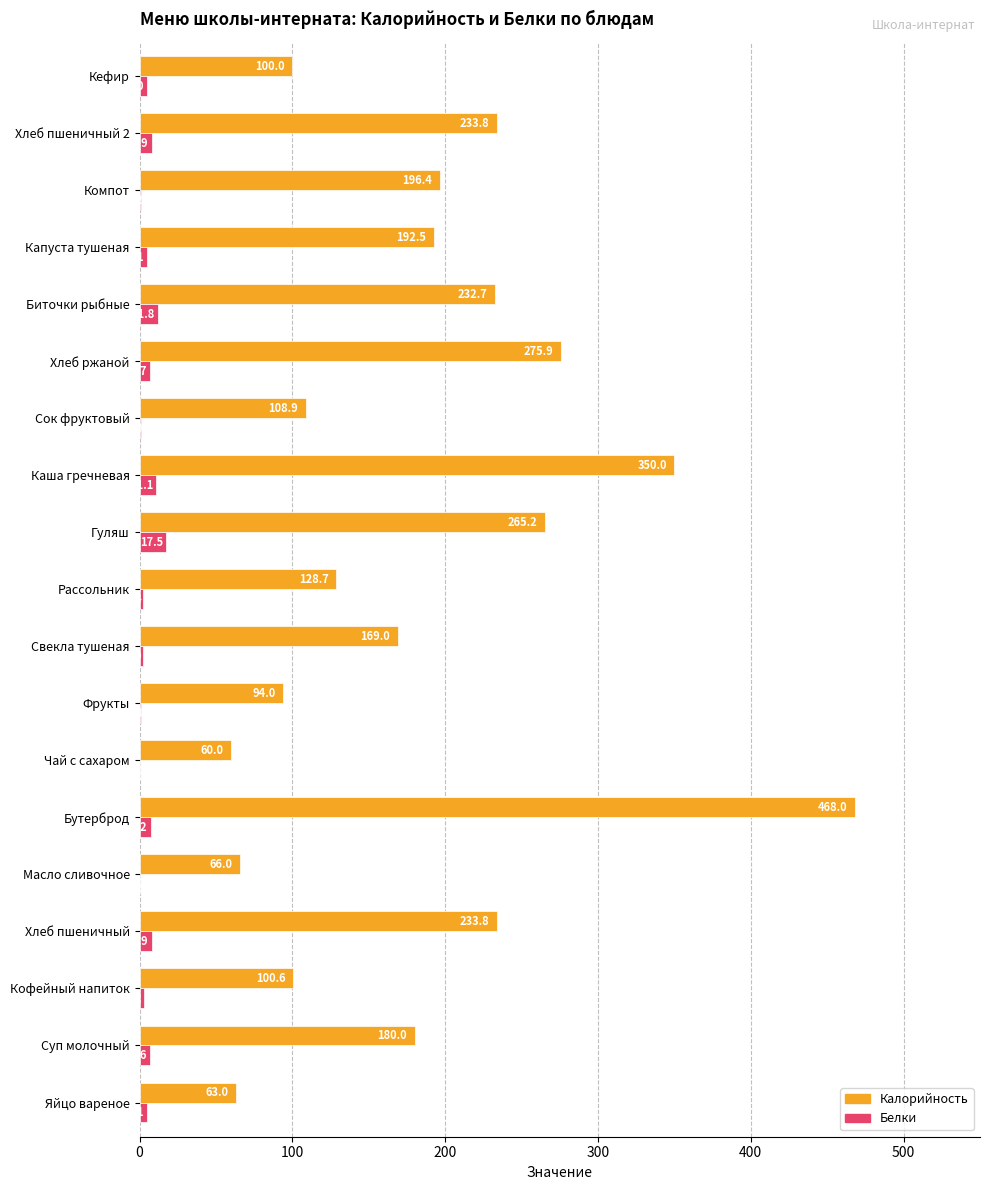

Is it true that Белки equals 0.8 at Фрукты?

True